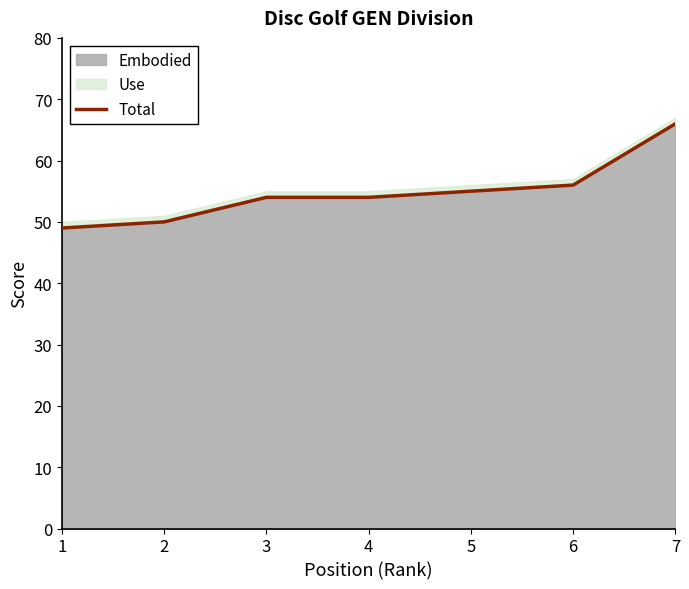

Approximately how many times larger is the value at 5 compared to 1?

1.1